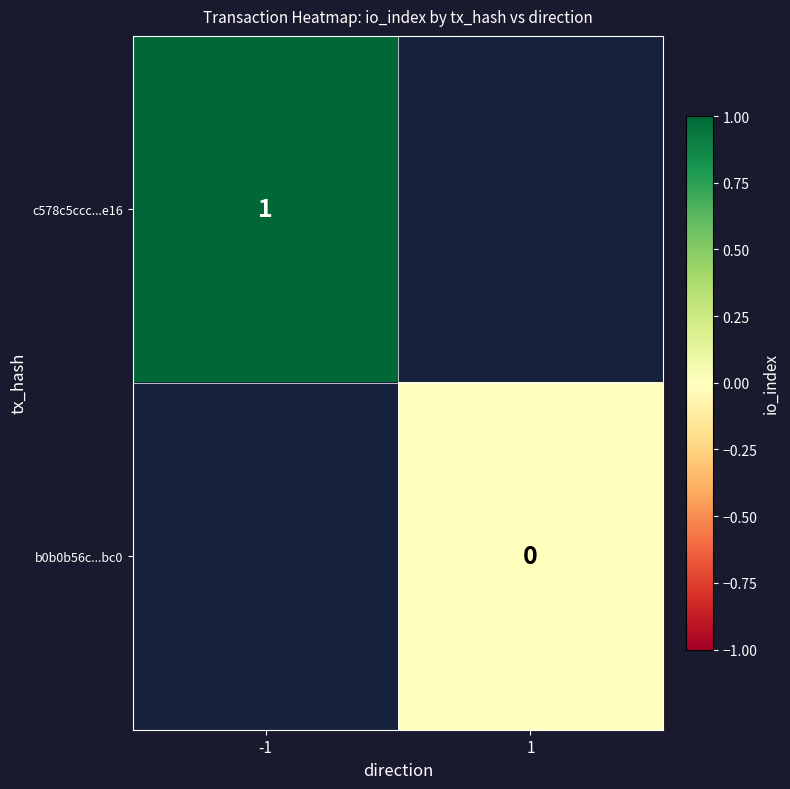

Between 1 and -1, which is larger?

-1